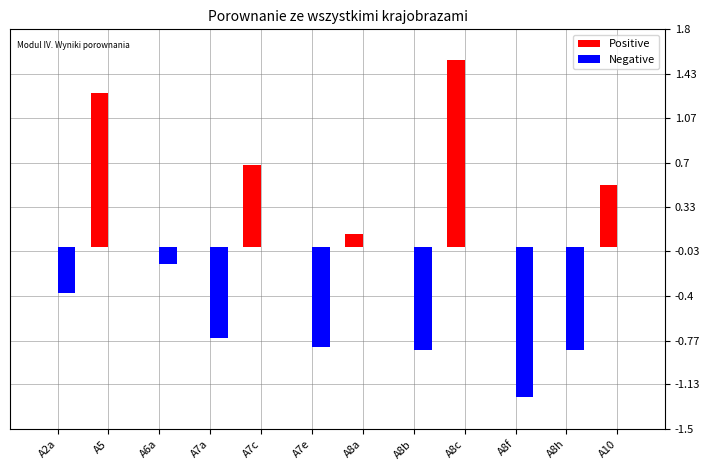

How many data points does each series have?

12